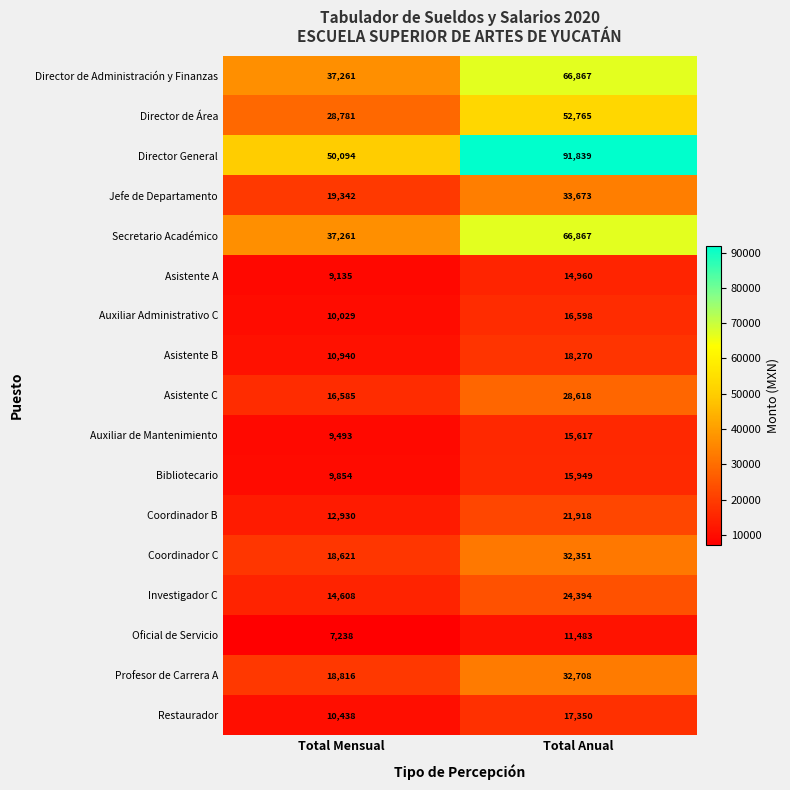

Is it true that Jefe de Departamento equals 33673 at Total Anual?

True